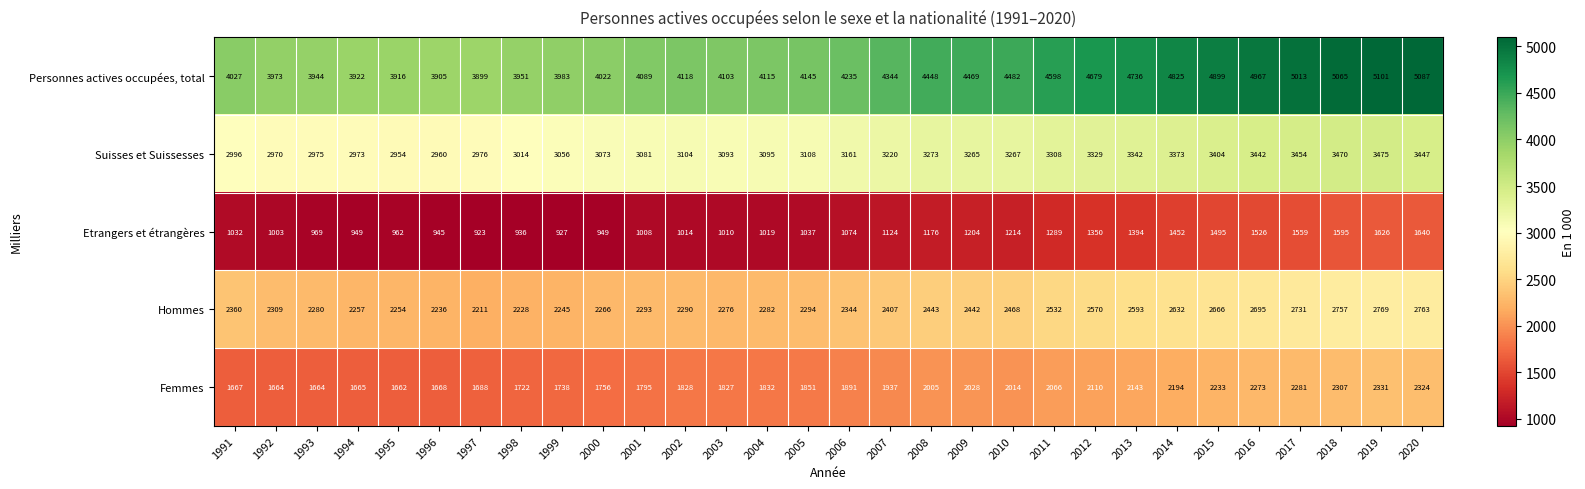

What is the difference between the highest and lowest values at 1998?

3015